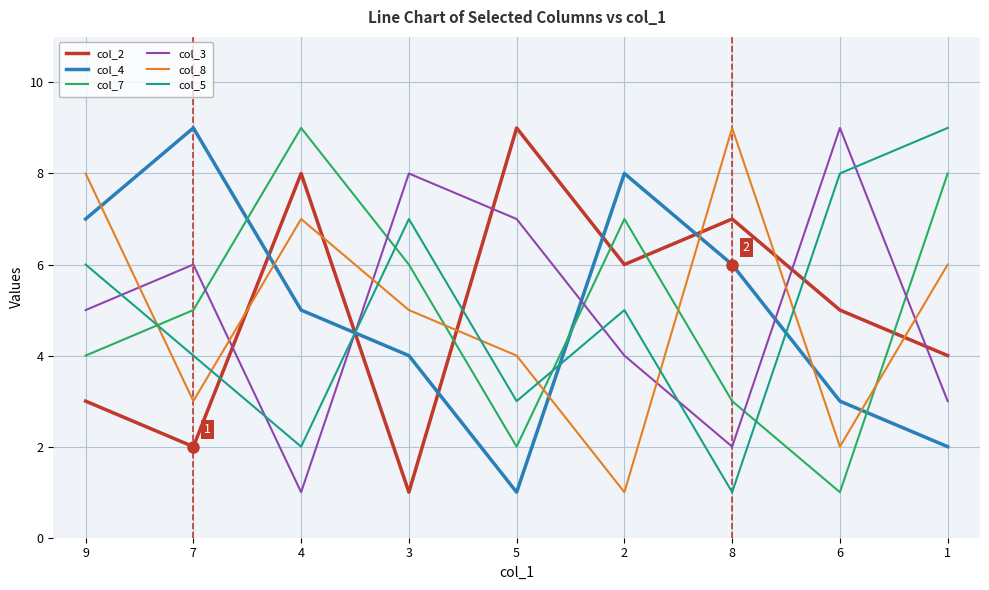

What is the minimum value for col_5?

1